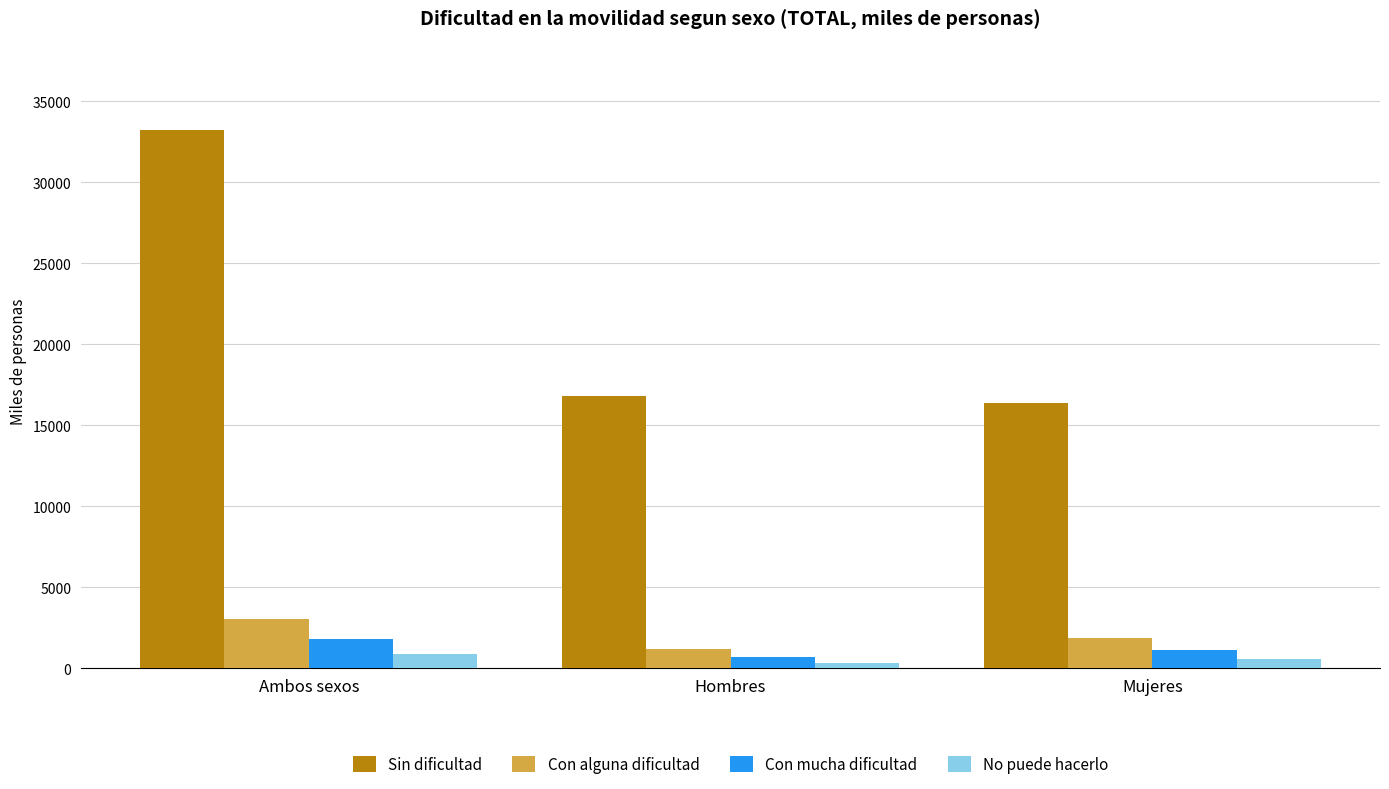

What is the approximate value of No puede hacerlo at Hombres?

295.5